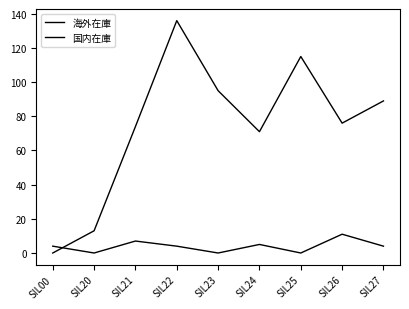

Does the chart display data point markers on the line(s)?

No